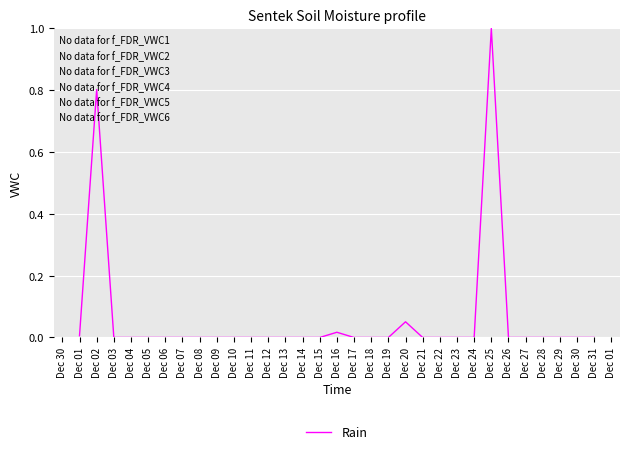

What is the difference between the maximum and minimum values?

1.0